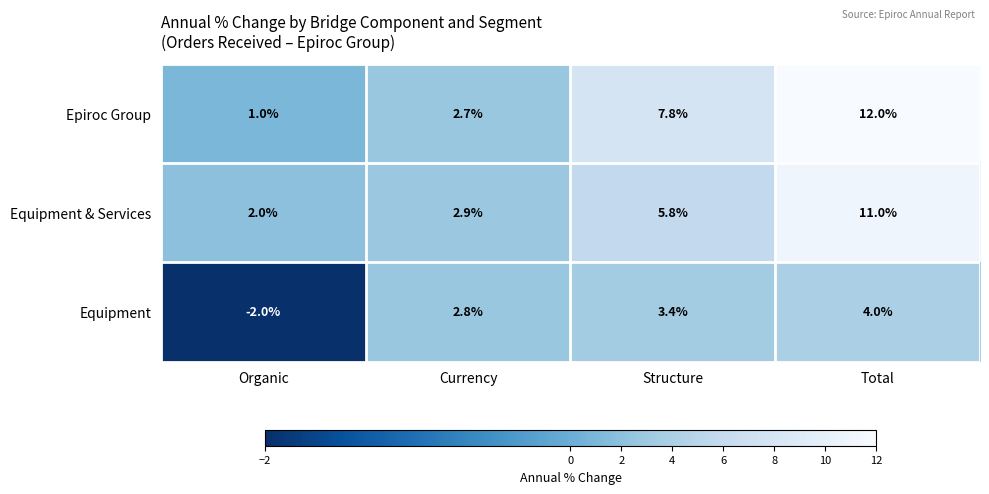

Which label corresponds to the smallest value in the chart?

Organic